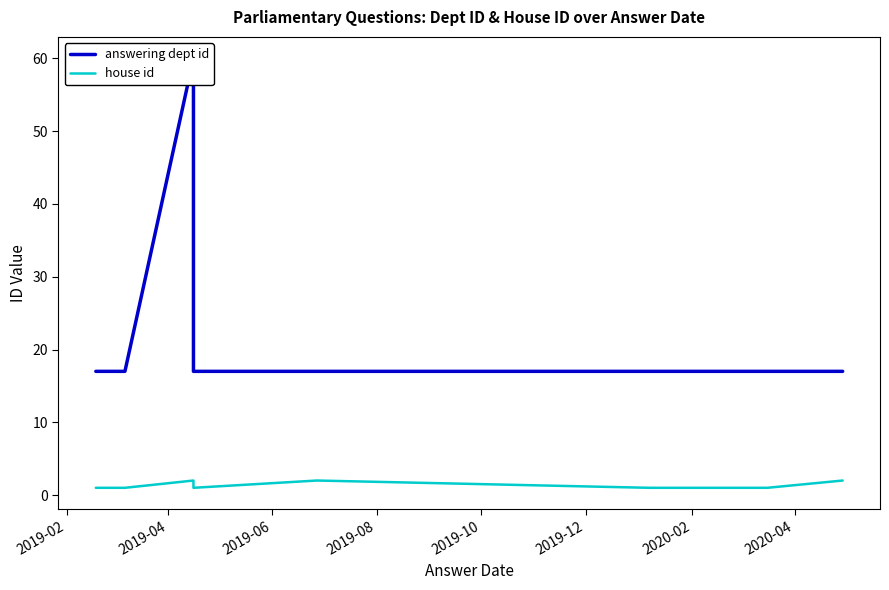

Is this an area chart (filled region under the line)?

No